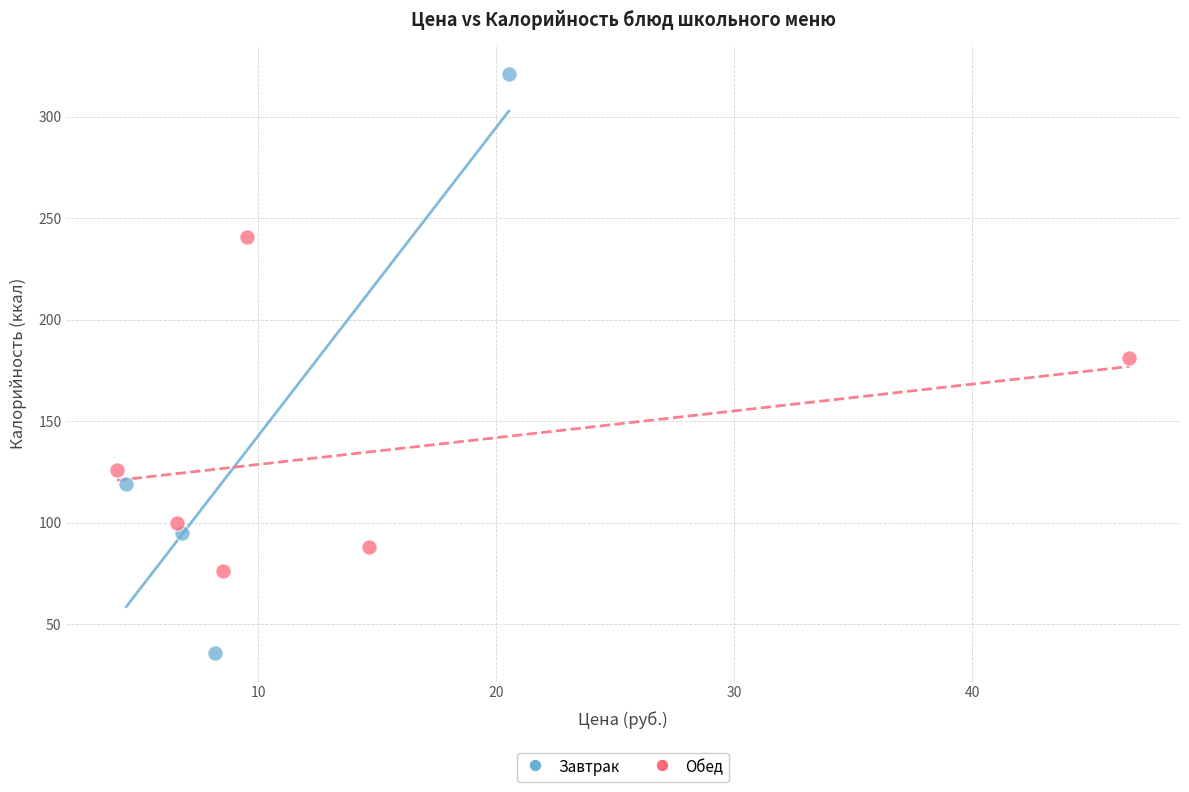

Which series has the widest spread of Y values?

Завтрак